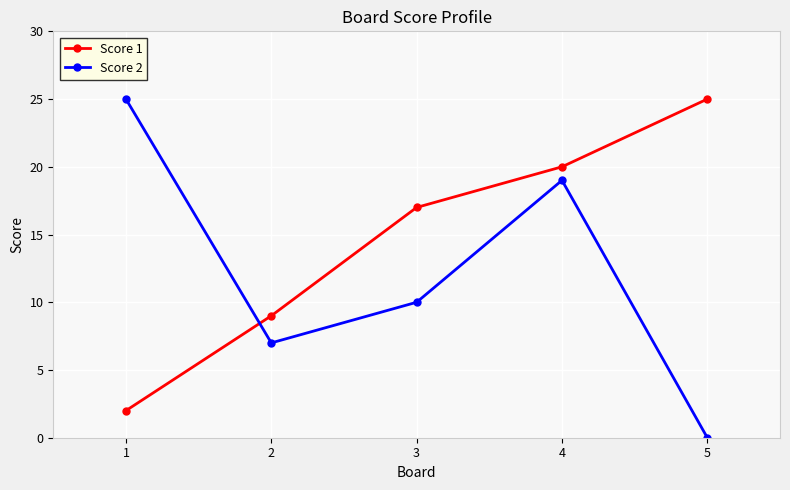

What is the value of the Score 1 point at the 5th from the left?

25